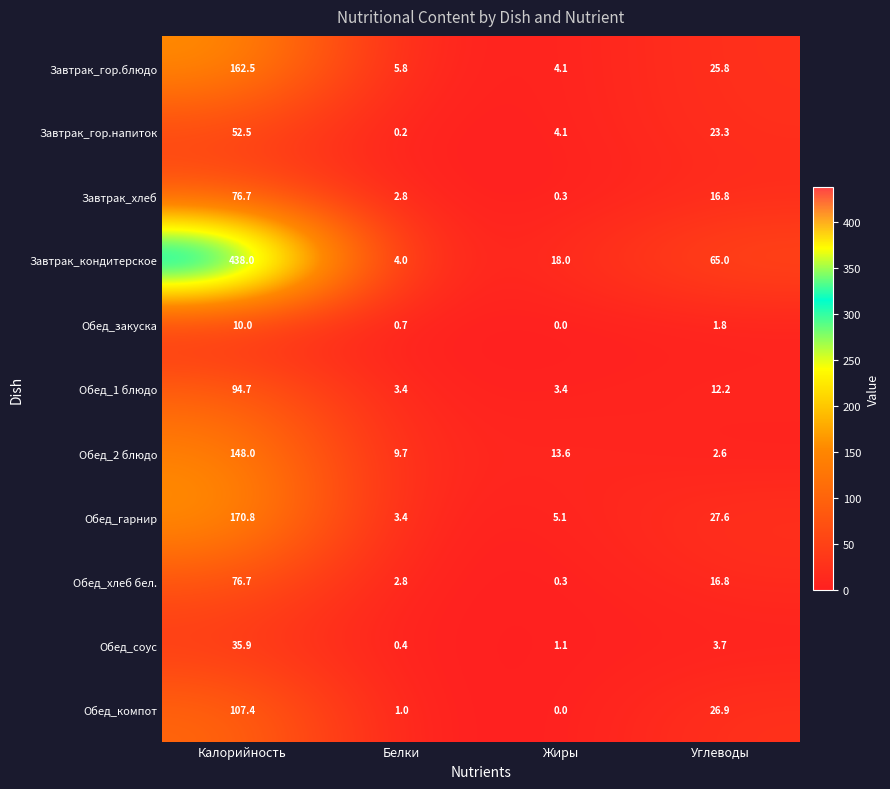

Which series has the largest range (max minus min)?

Завтрак_кондитерское